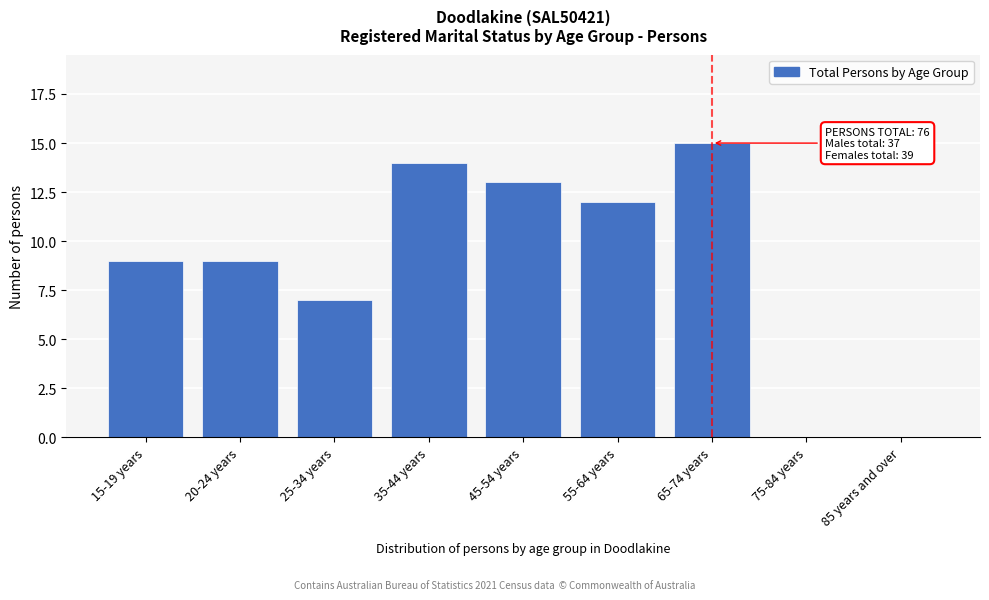

Reading left to right, what are all the values shown in this chart?

15-19 years=9	20-24 years=9	25-34 years=7	35-44 years=14	45-54 years=13	55-64 years=12	65-74 years=15	75-84 years=0	85 years and over=0